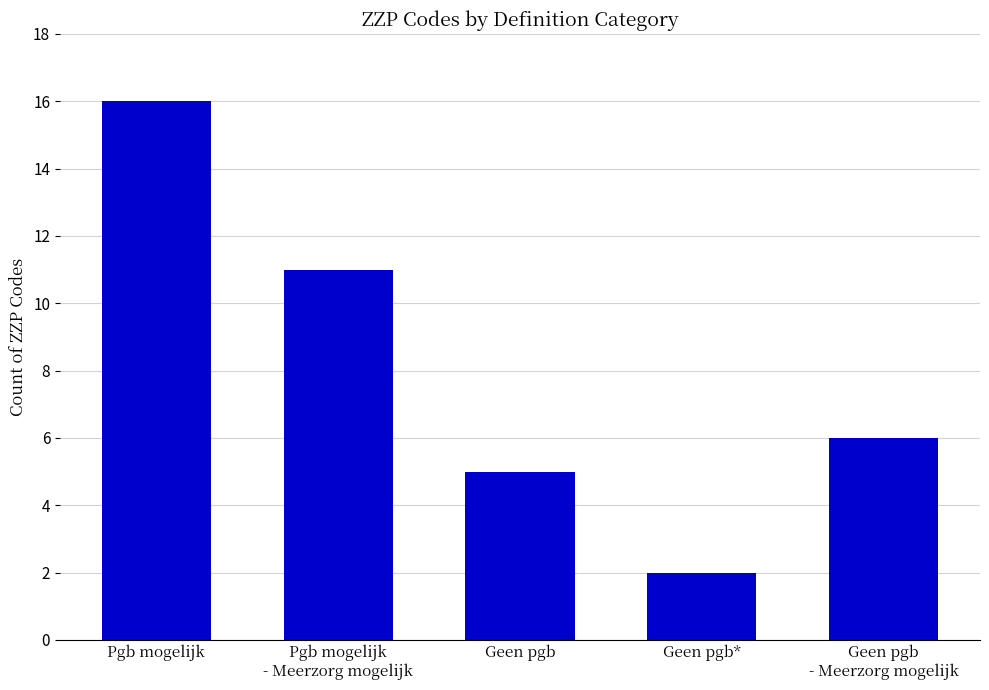

At which category does the chart reach its peak across all series?

Pgb mogelijk